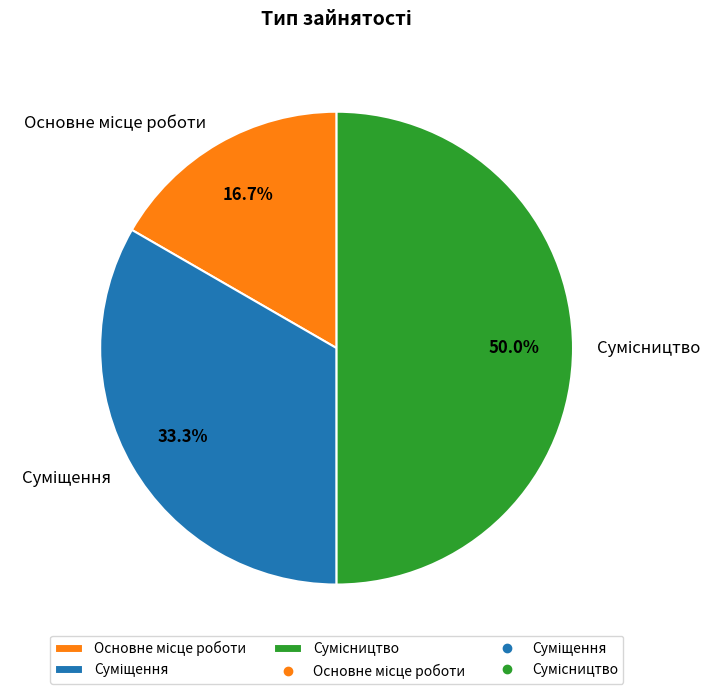

Is there a majority slice in this chart?

No